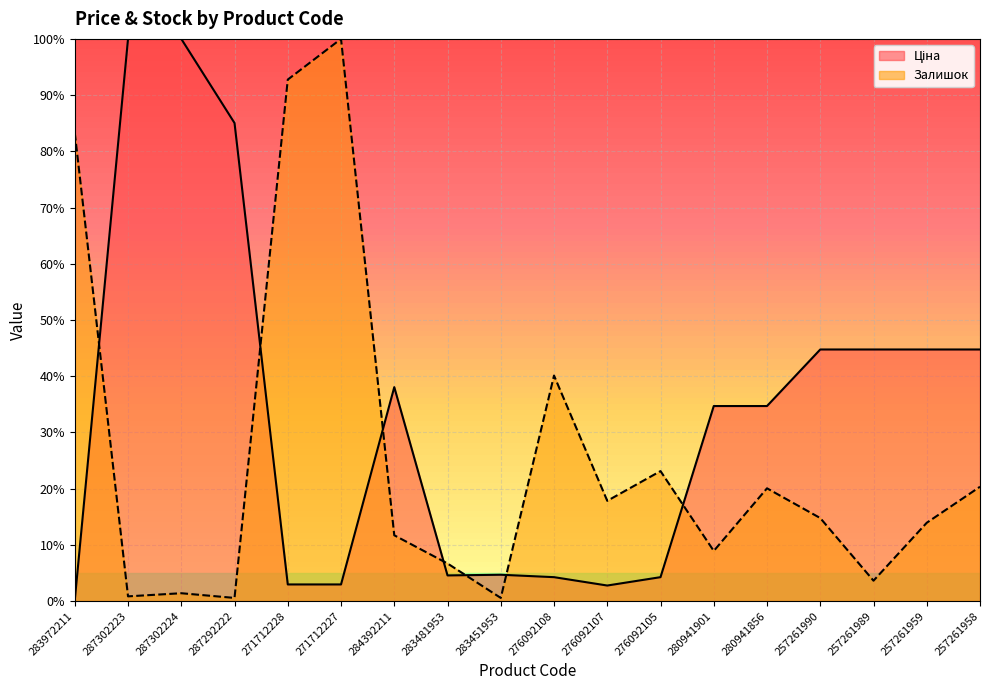

Between 283972211 and 271712227, which is larger?

271712227